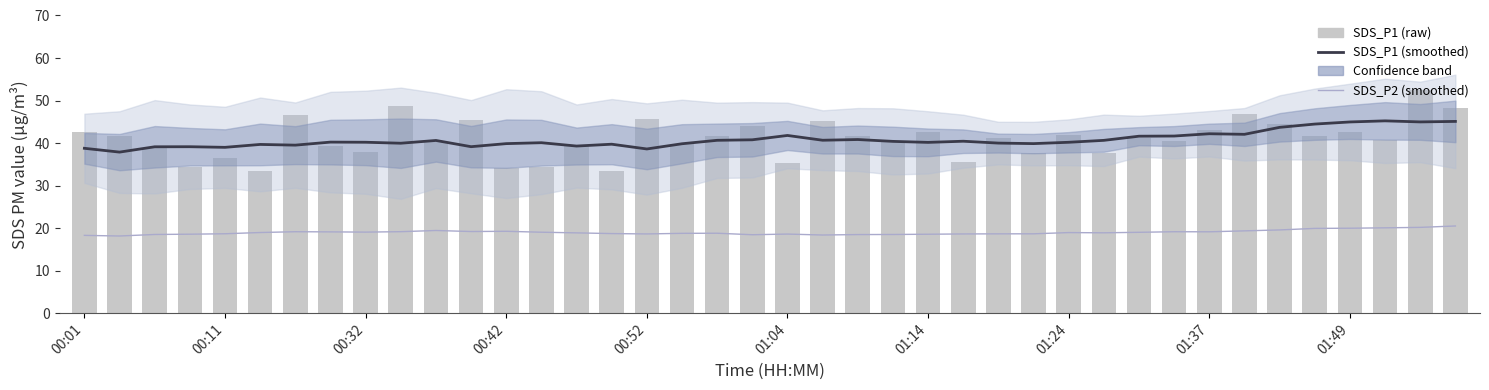

Where is Smoothed SDS_P2 nearest to the value 19?

30